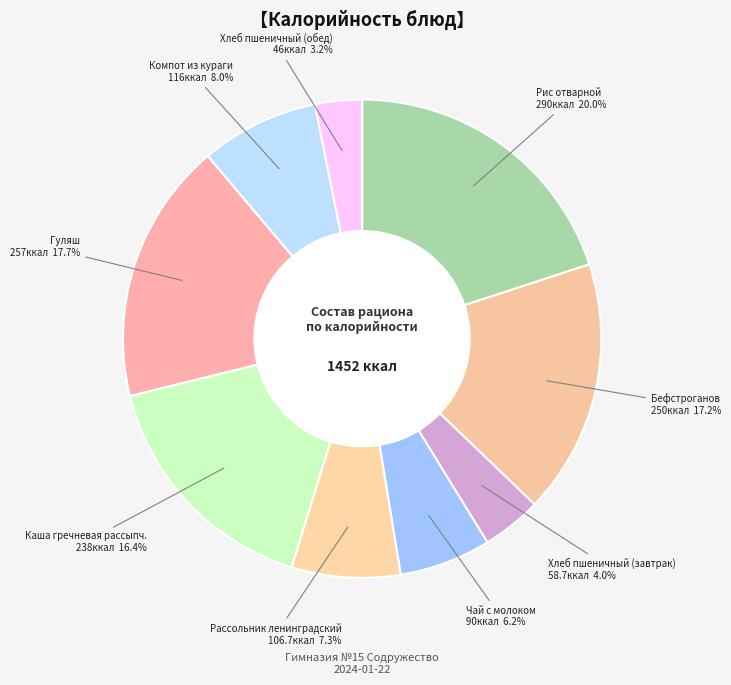

What is the largest slice in the pie chart?

Рис отварной